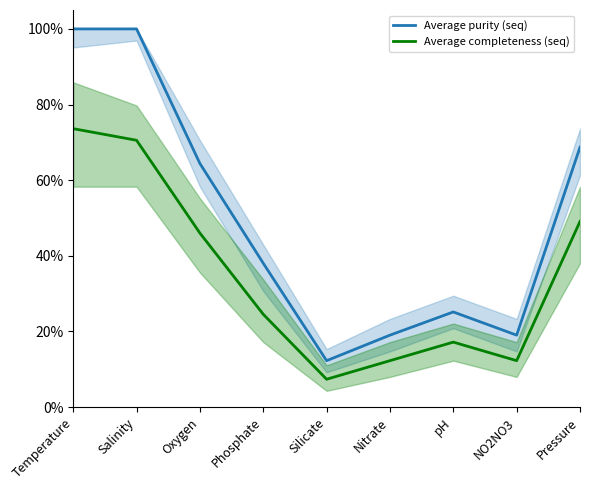

What is the minimum value for Average purity (seq)?

0.1